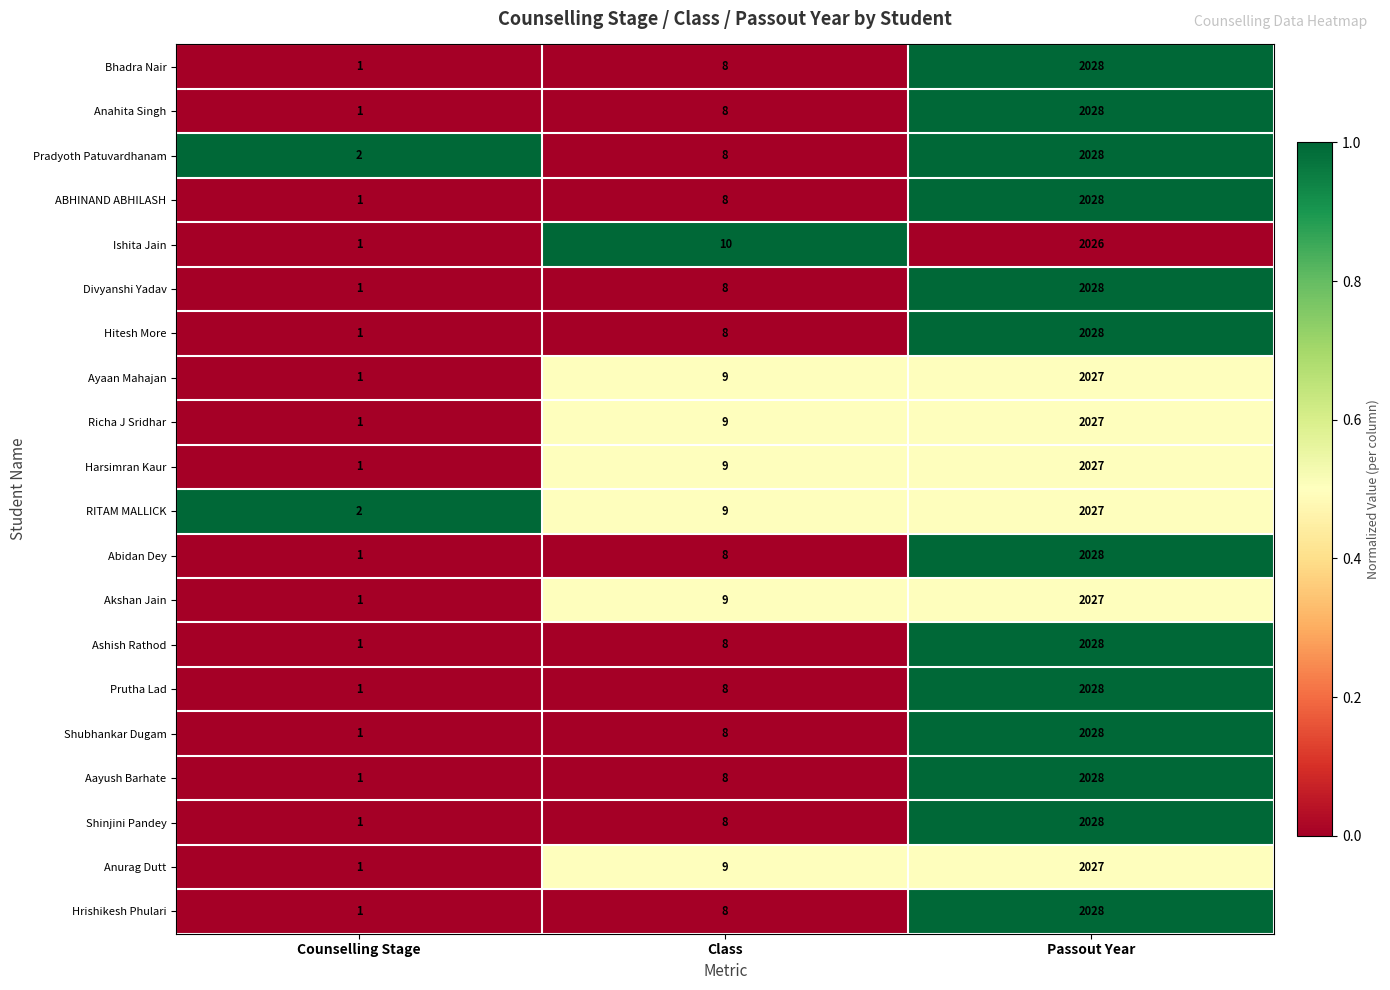

At which category is the sum across all series the highest?

Passout Year